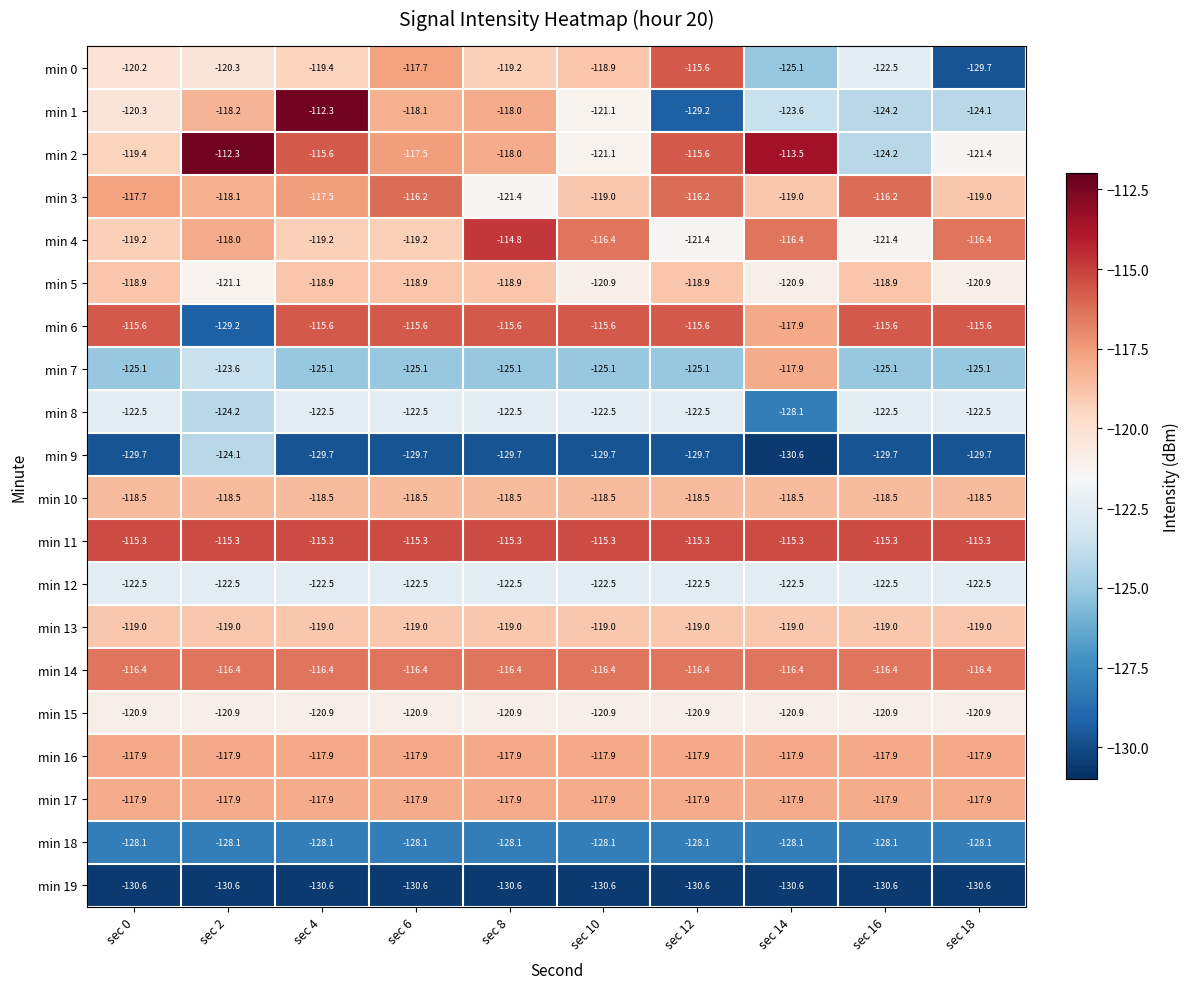

Which series has the largest total across all categories?

min 11